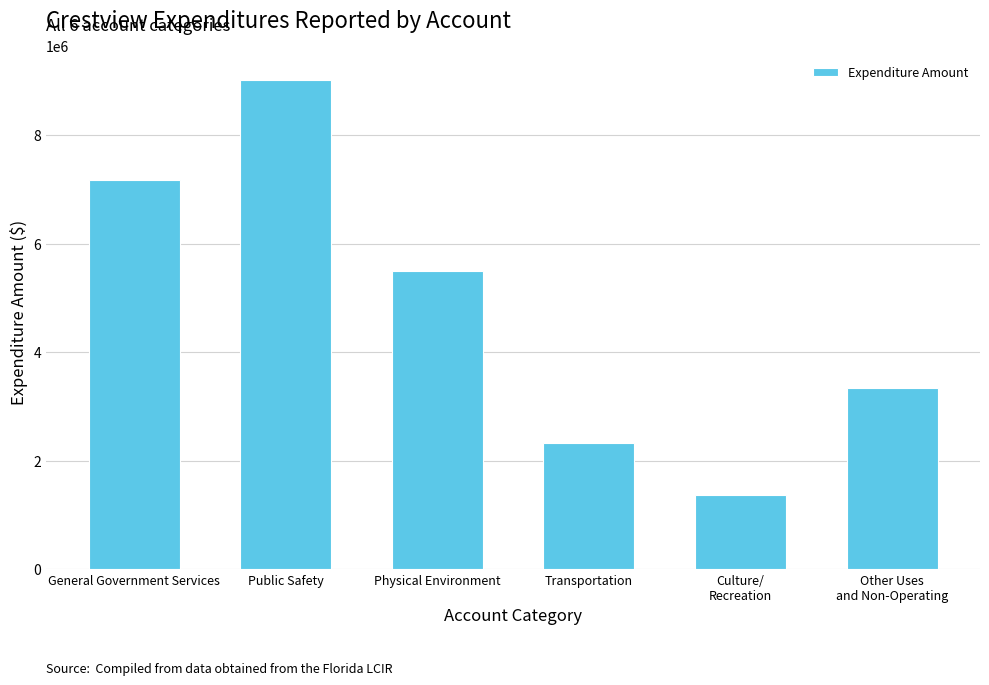

Are the bars horizontal?

No